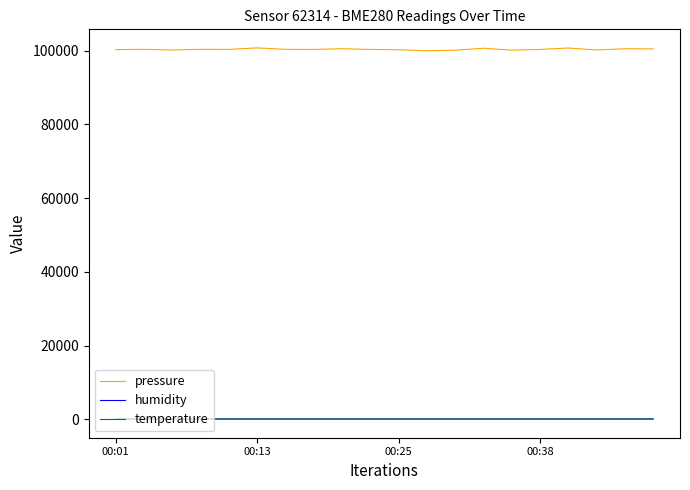

Count the number of data series in this chart.

3